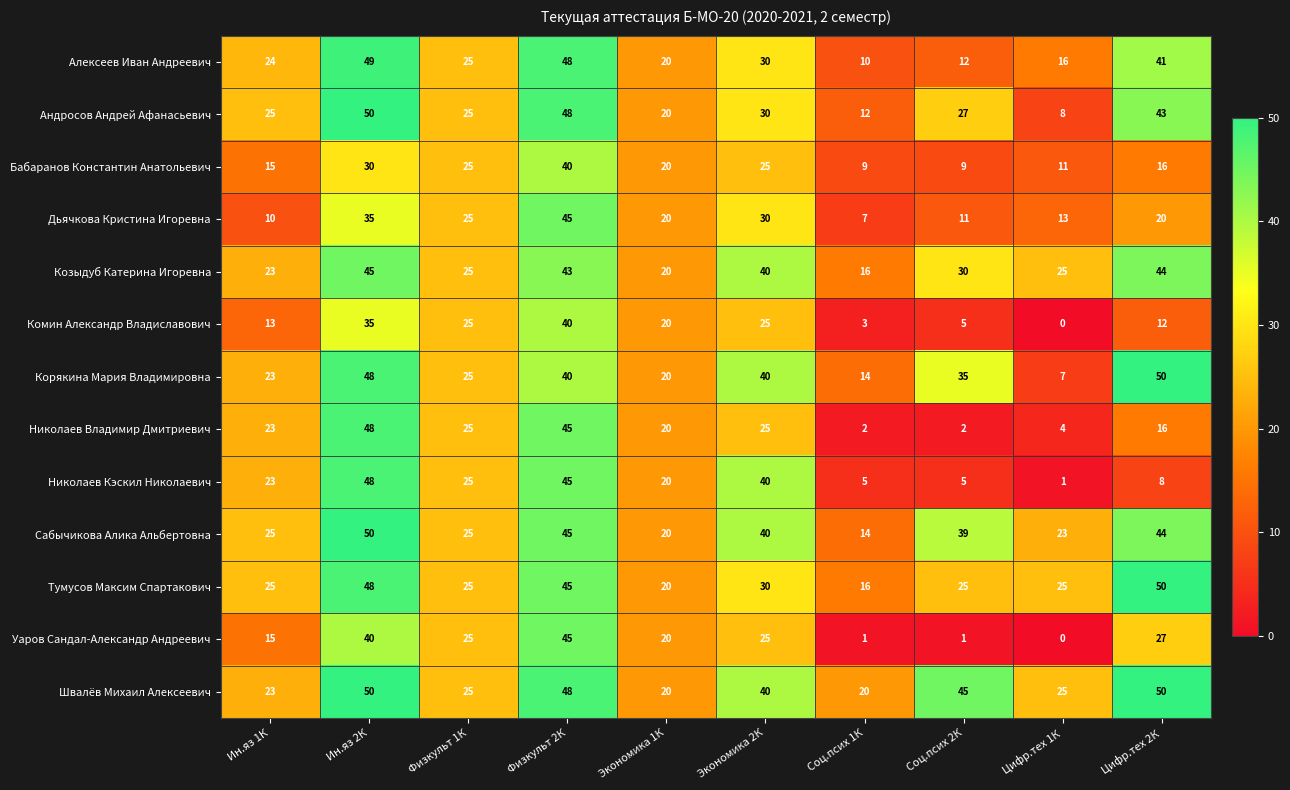

Which label corresponds to the smallest value in the chart?

Цифр.тех 1К